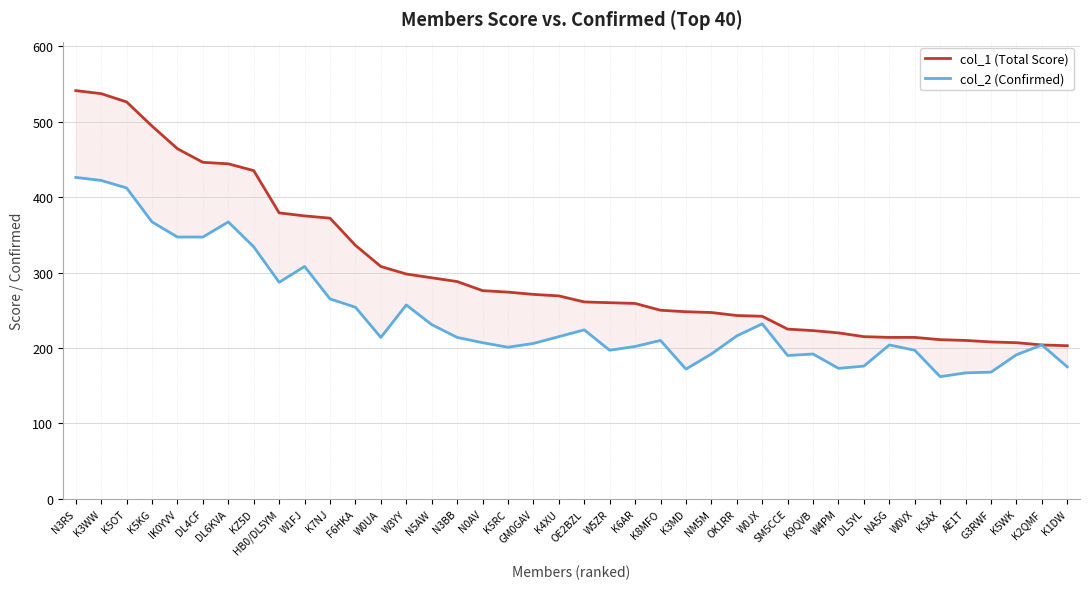

Is this an area chart (filled region under the line)?

No